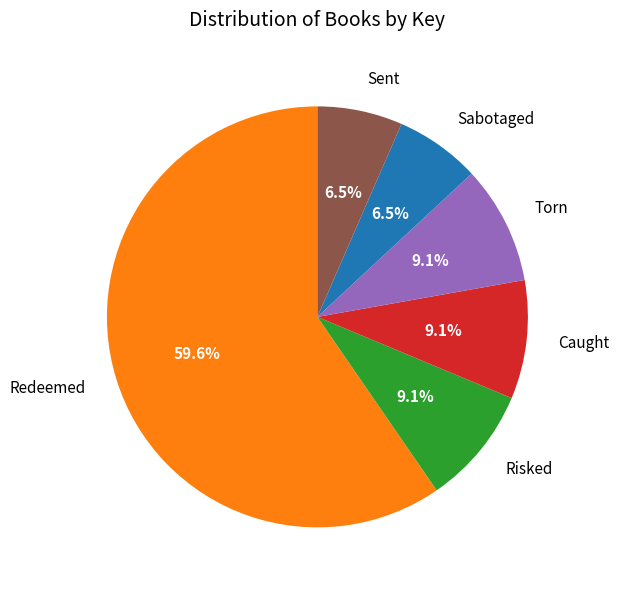

Is it true that Torn is 19% of the pie?

False